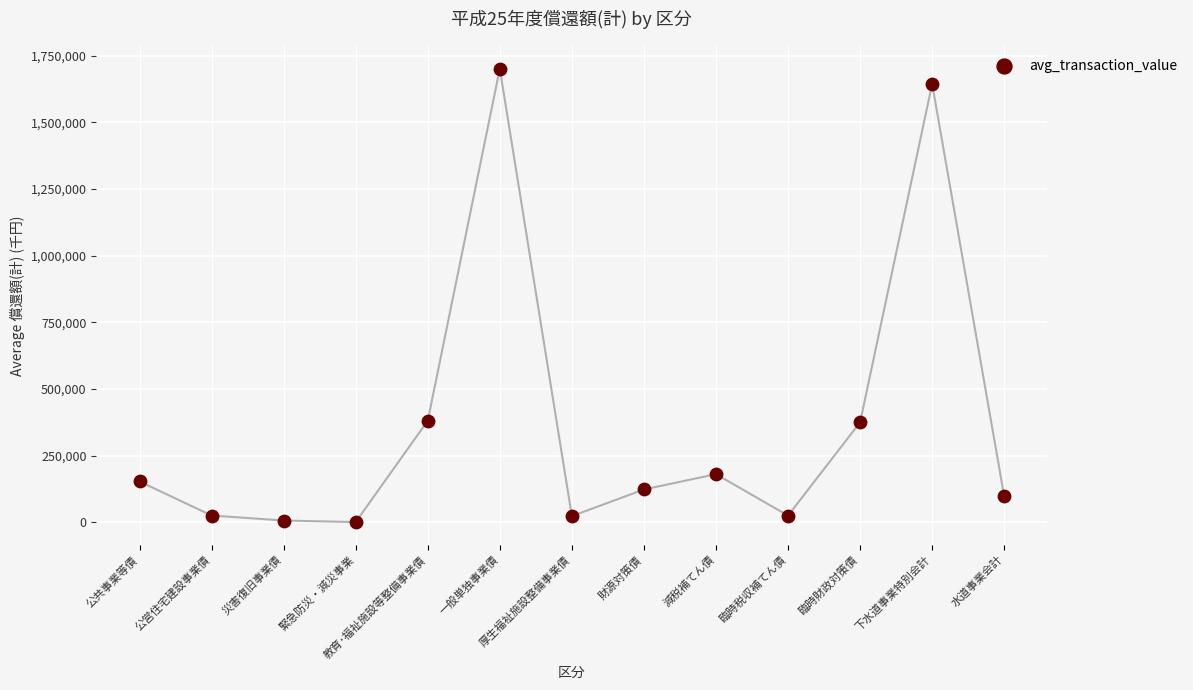

Which has a higher value, 公共事業等債 or 一般単独事業債?

一般単独事業債